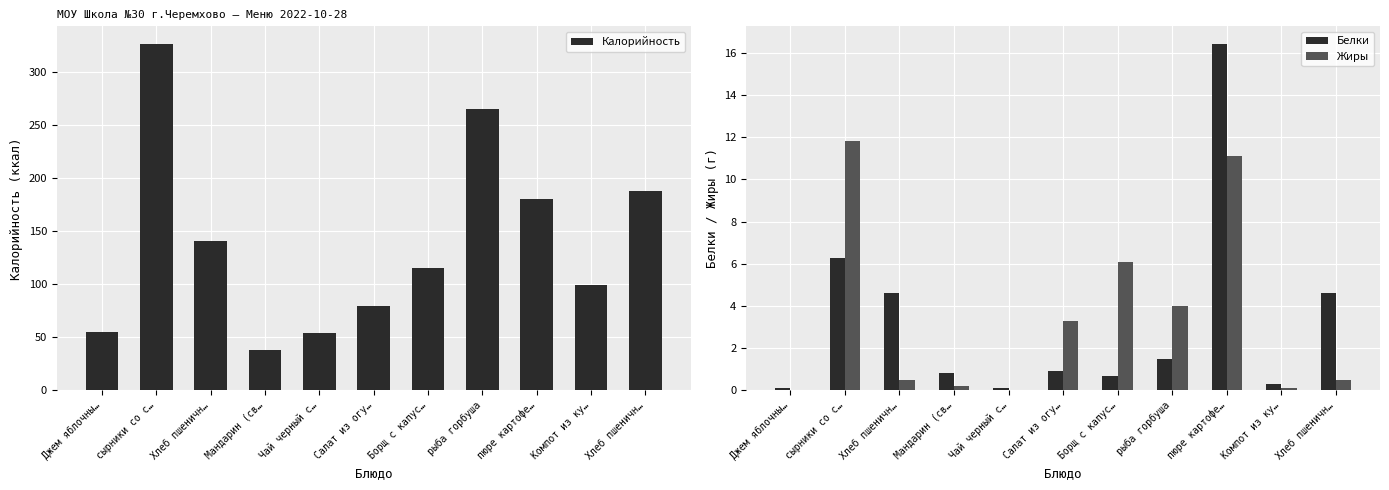

Rank the series at Компот из ку… from lowest to highest value.

Жиры, Белки, Калорийность